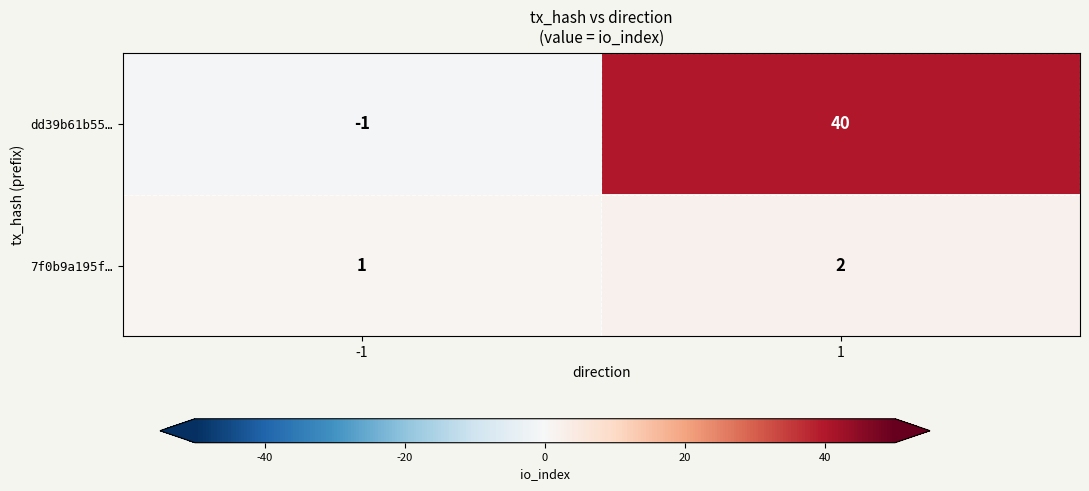

The dd39b61b55… series shows 20 at 1. True or false?

False